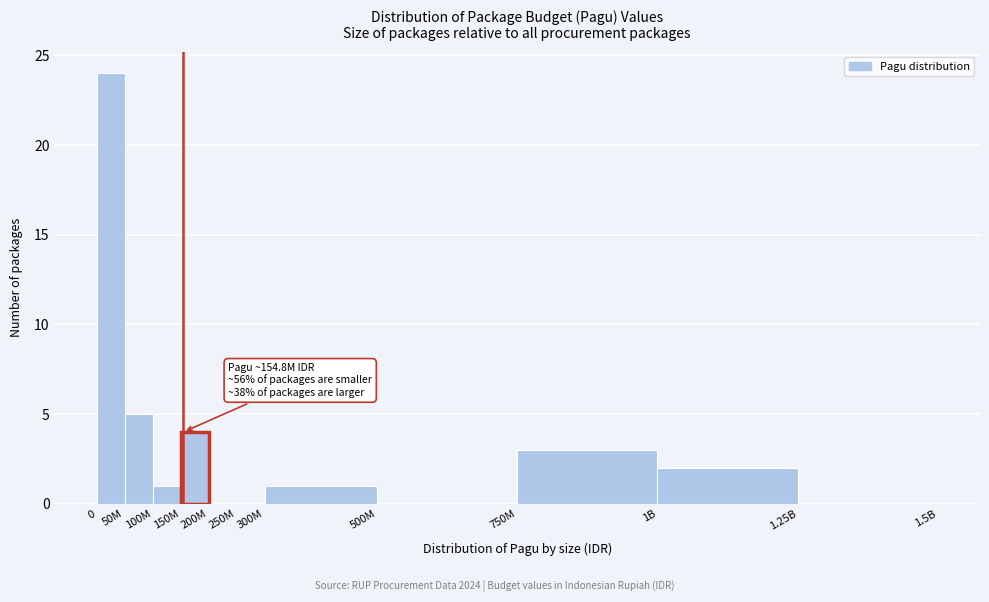

Reading left to right, transcribe all the data shown in this chart.

0=24	50M=5	100M=1	150M=4	200M=0	250M=0	300M=1	500M=0	750M=3	1B=2	1.25B=0